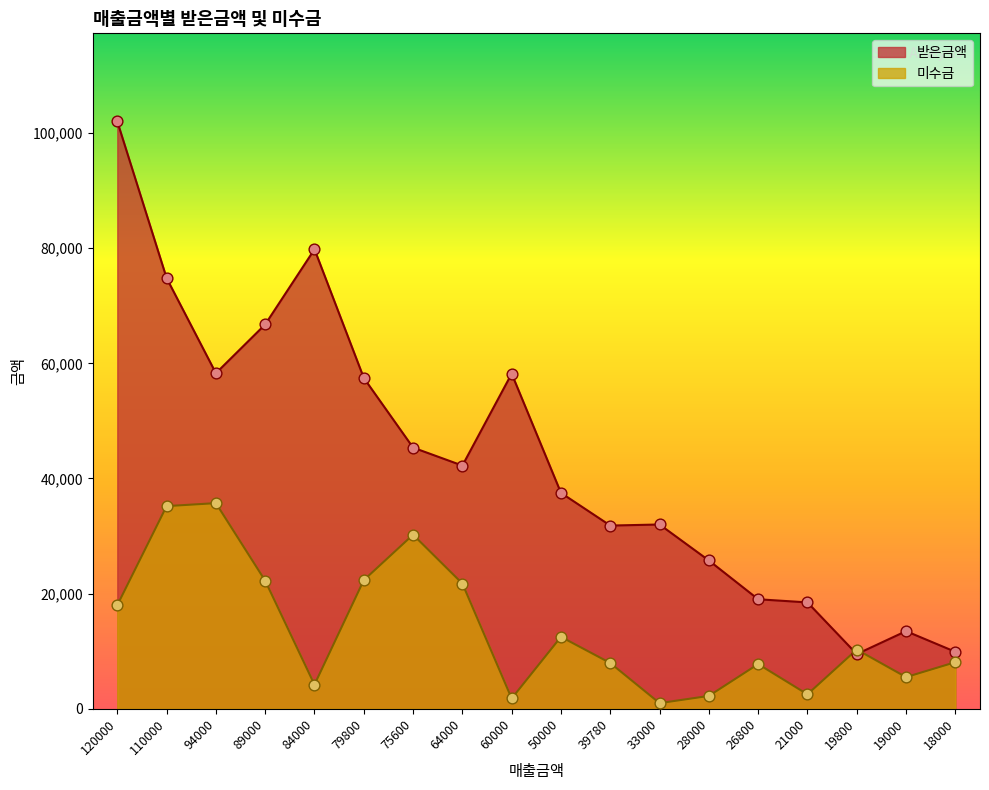

What are all the series names shown in the legend?

받은금액, 미수금